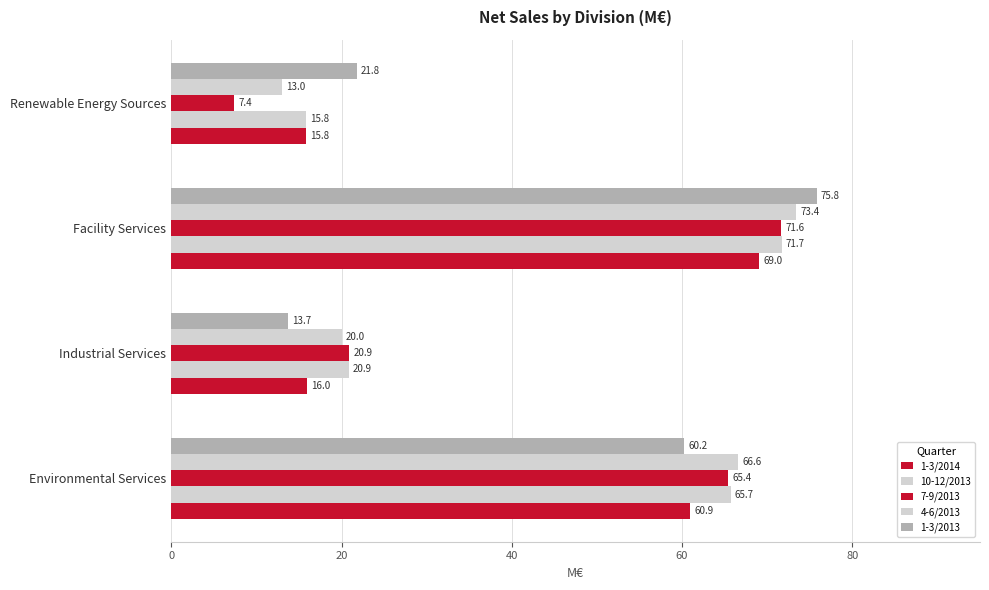

How many values in the 10-12/2013 series are below 65?

2